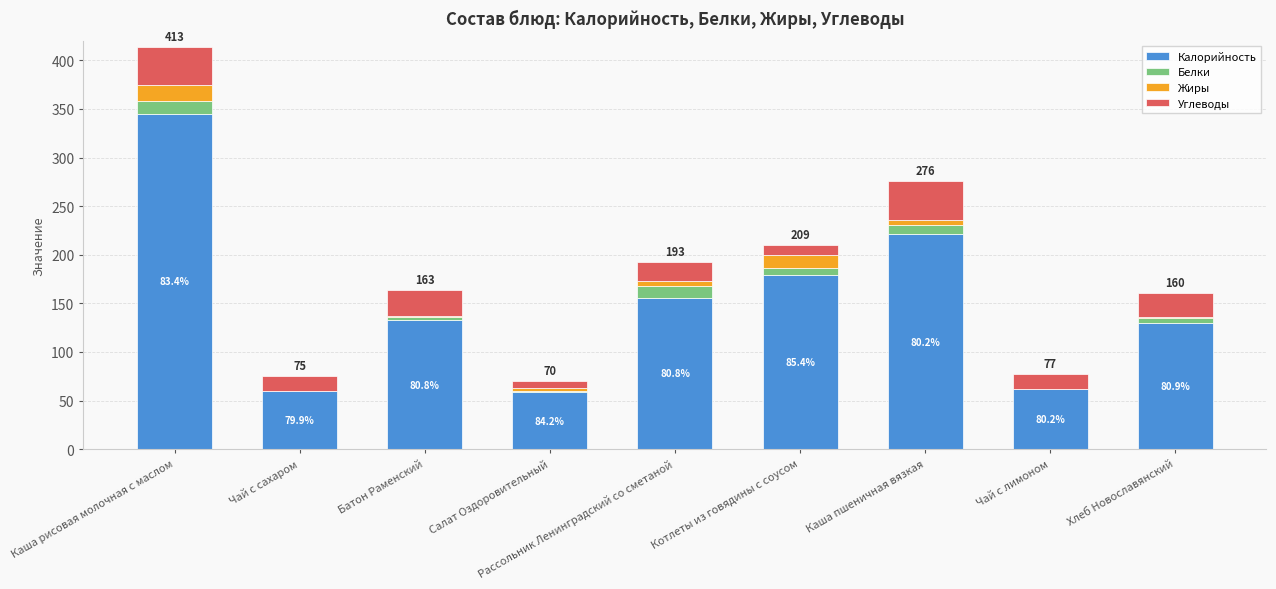

What is the difference between the Углеводы values at Каша пшеничная вязкая and Рассольник Ленинградский со сметаной?

19.9